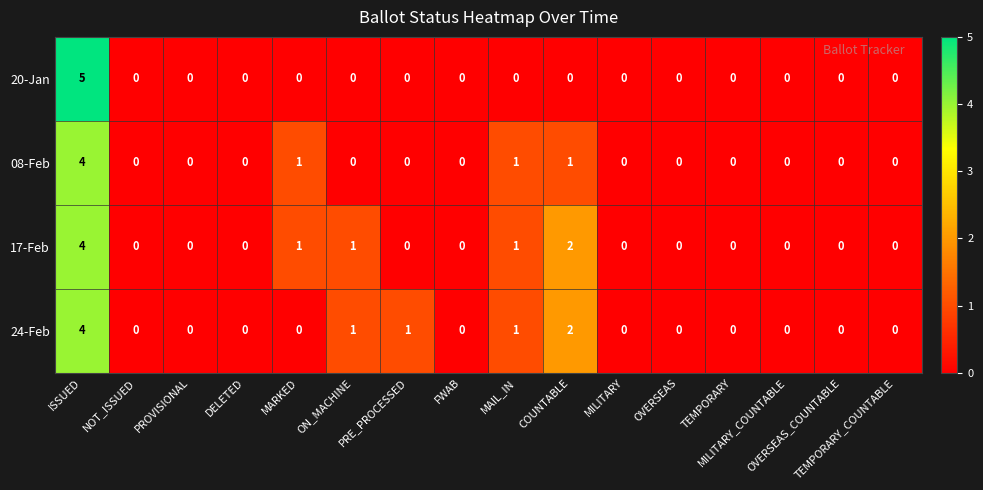

Which category has the highest value across all series?

ISSUED